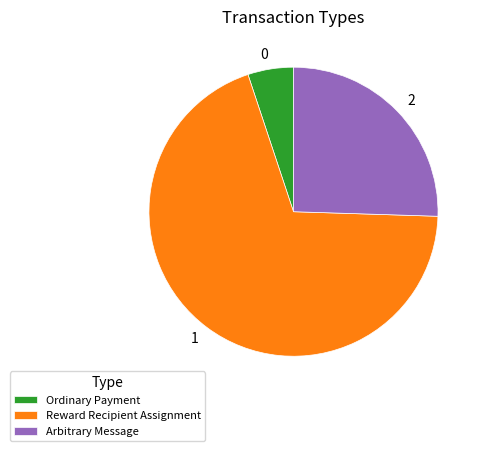

How many slices are in this pie chart?

3